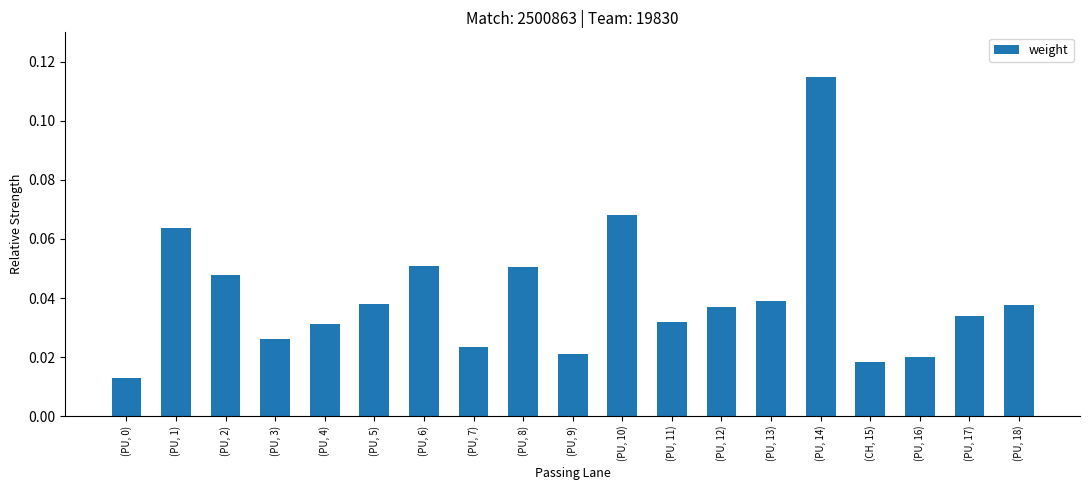

Count the values in the range 0 to 1.

19